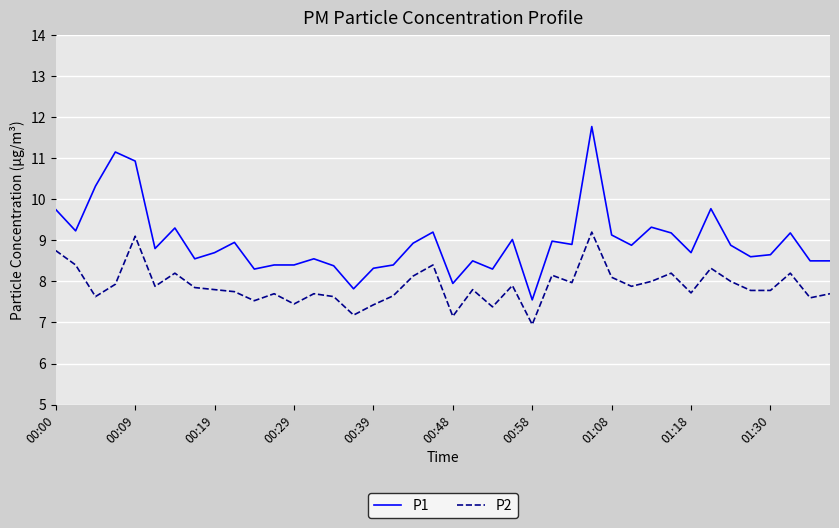

True or false: P1 has more than 2 interior local peaks.

True